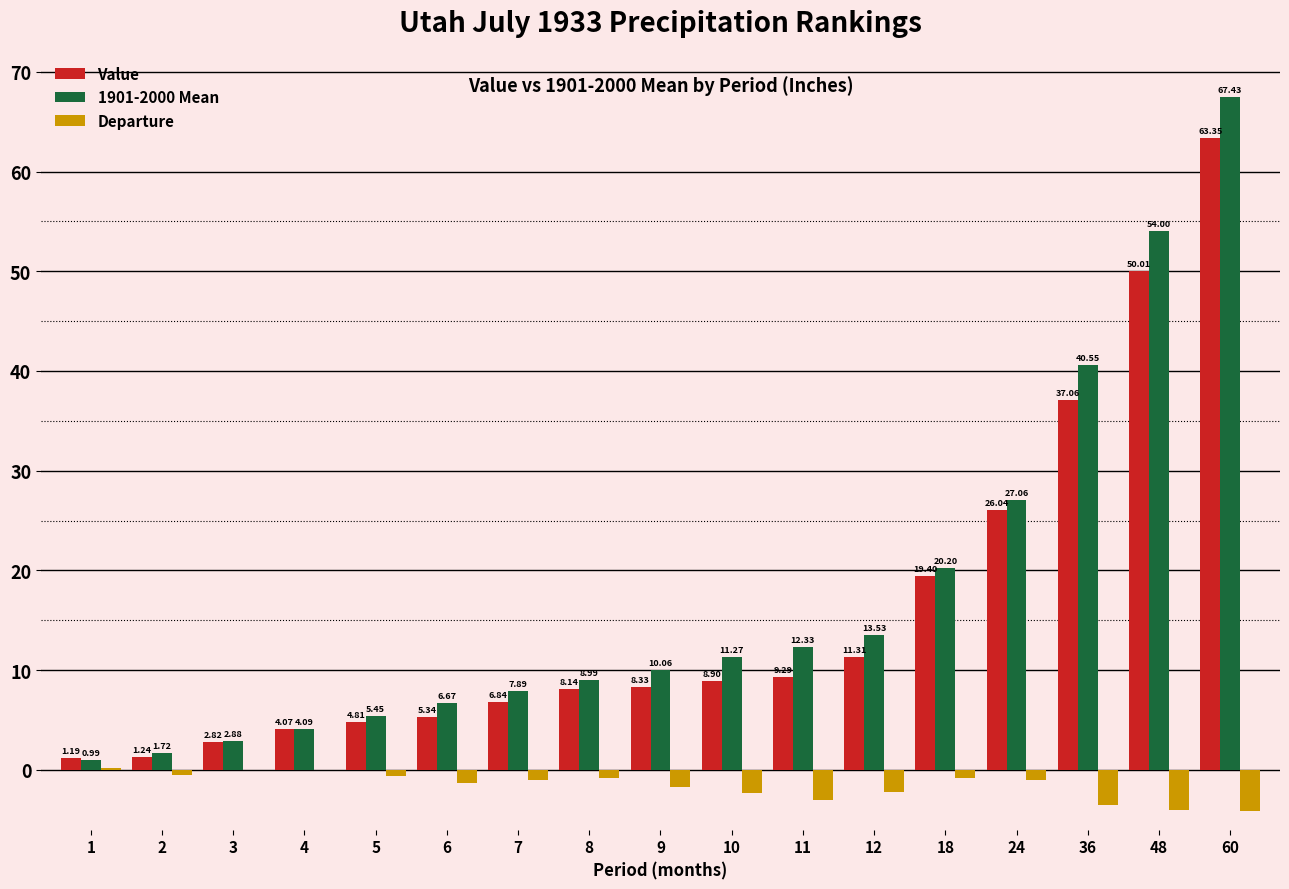

How many positive values does the Departure series have?

1